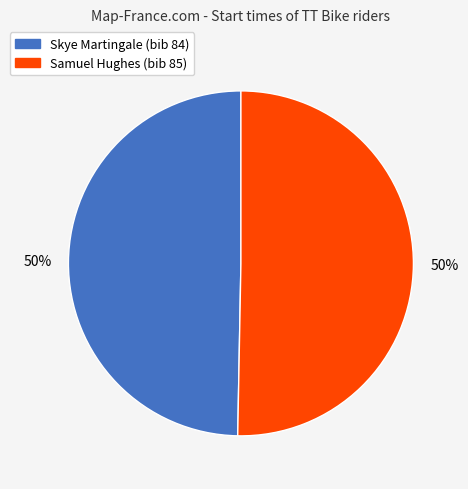

To the nearest percent, what is the average slice percentage?

50%